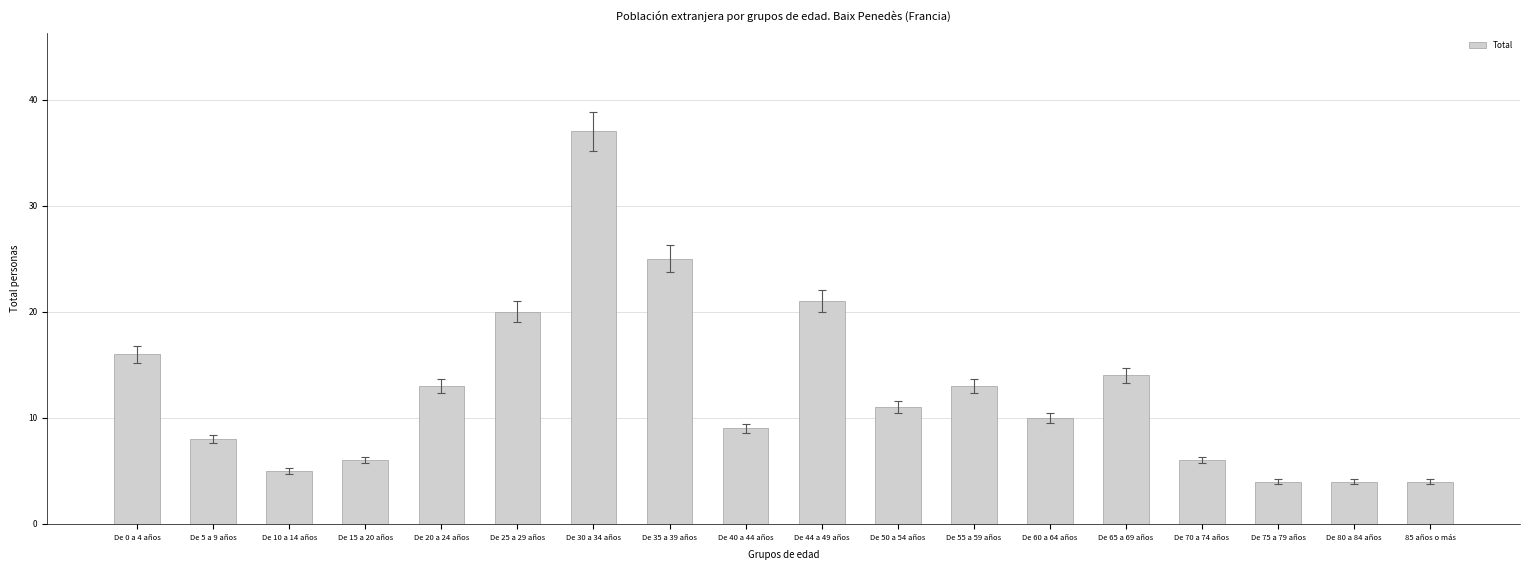

How many data points are less than 11?

9